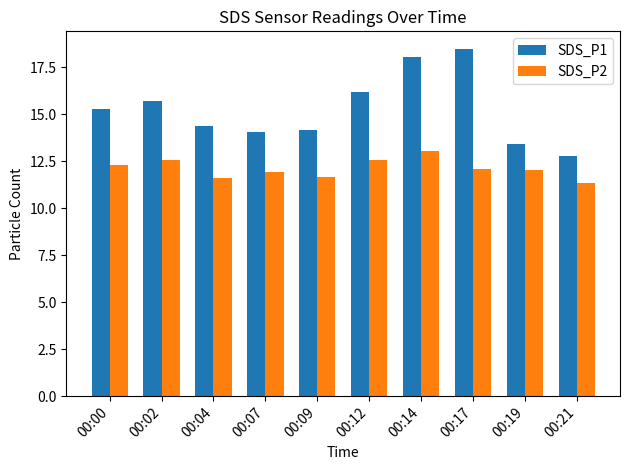

What is the difference between the SDS_P1 values at 00:21 and 00:19?

0.7